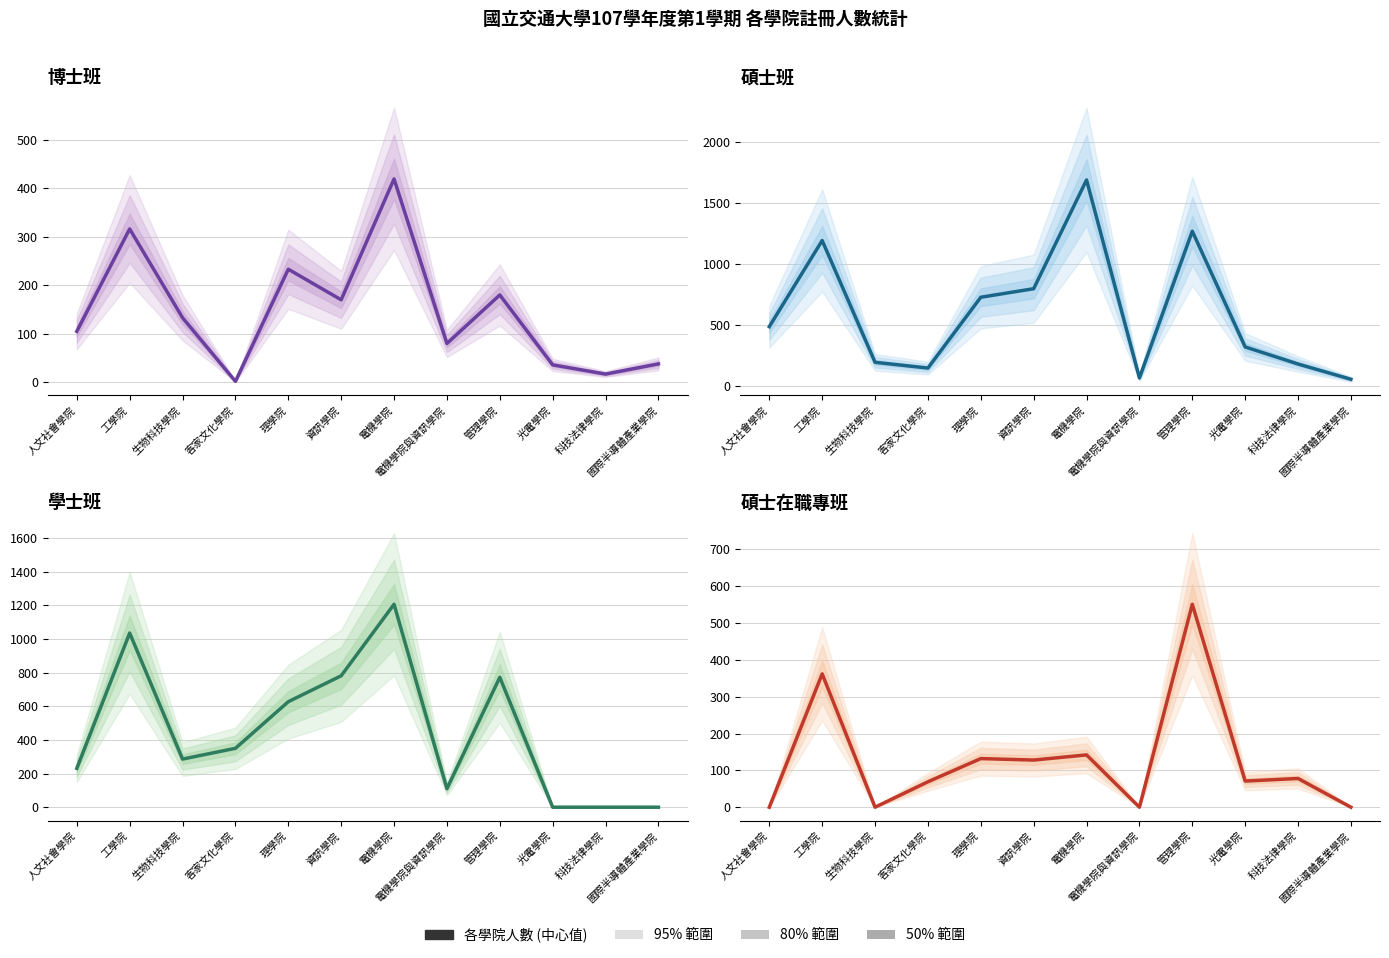

Is it true that 博士班 equals 133 at 生物科技學院?

True